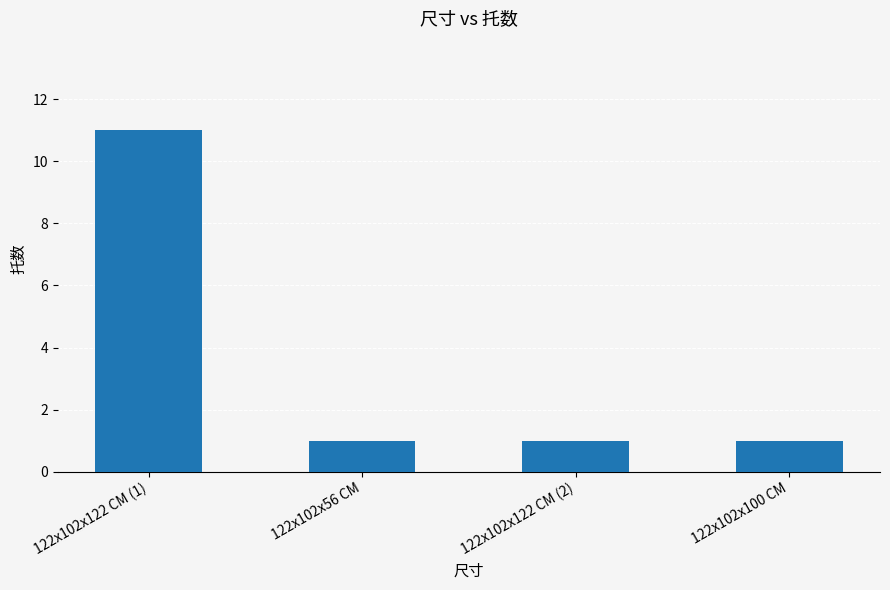

What is the value of the 1st bar from the left?

11